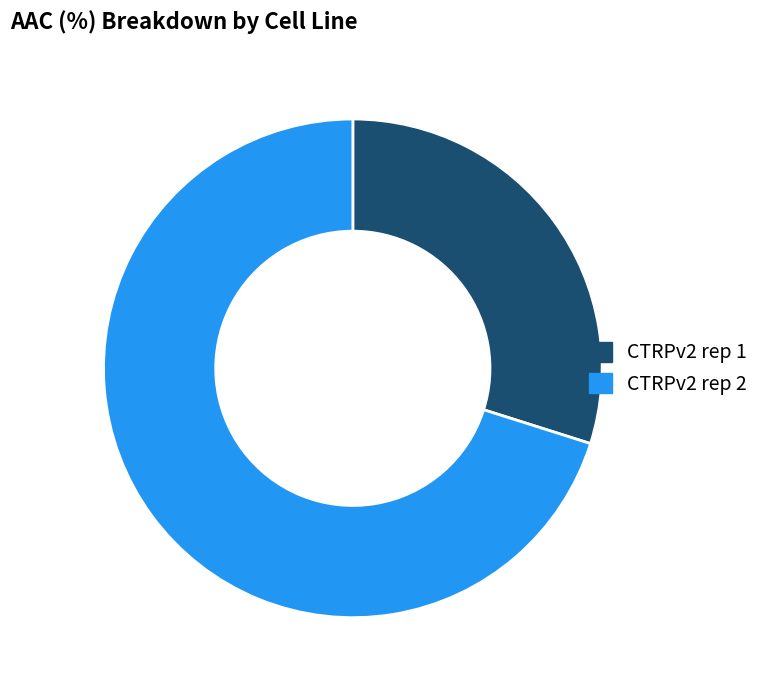

What is the ratio of the value at CTRPv2 rep 1 to the value at CTRPv2 rep 2?

0.4